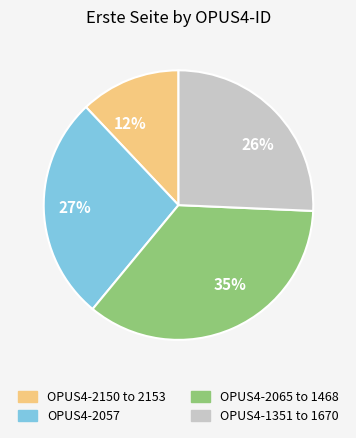

To the nearest percent, what is the difference between the largest and smallest slice percentages?

23%